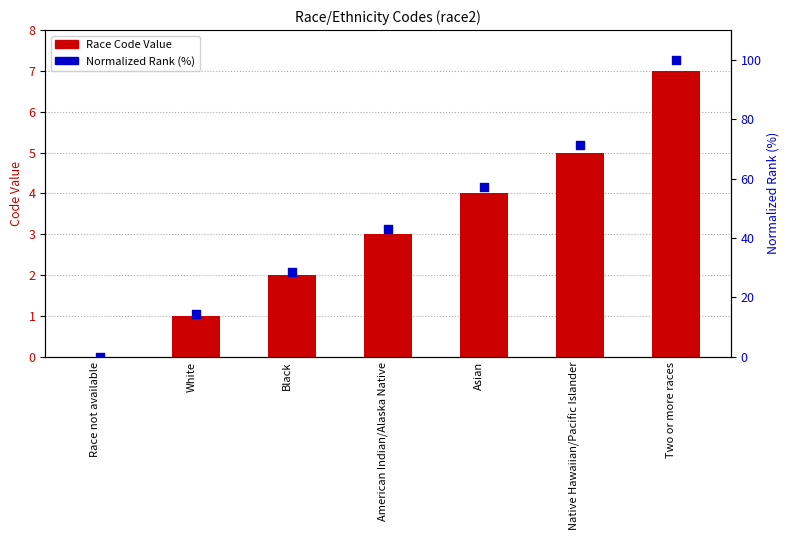

Is the value of Race Code Value at Black greater than the value of Normalized Rank (%) at Native Hawaiian/Pacific Islander?

No